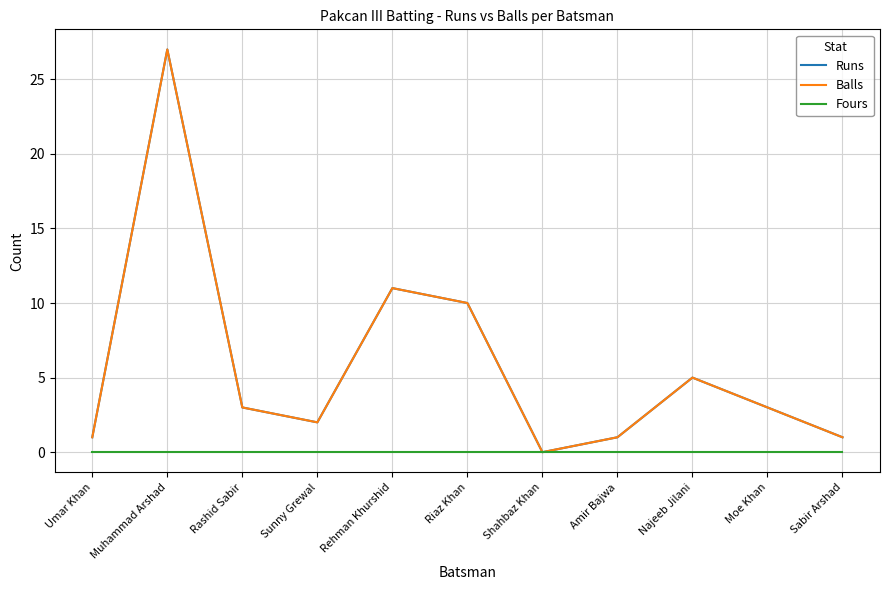

True or false: Fours and Balls cross at least once.

False